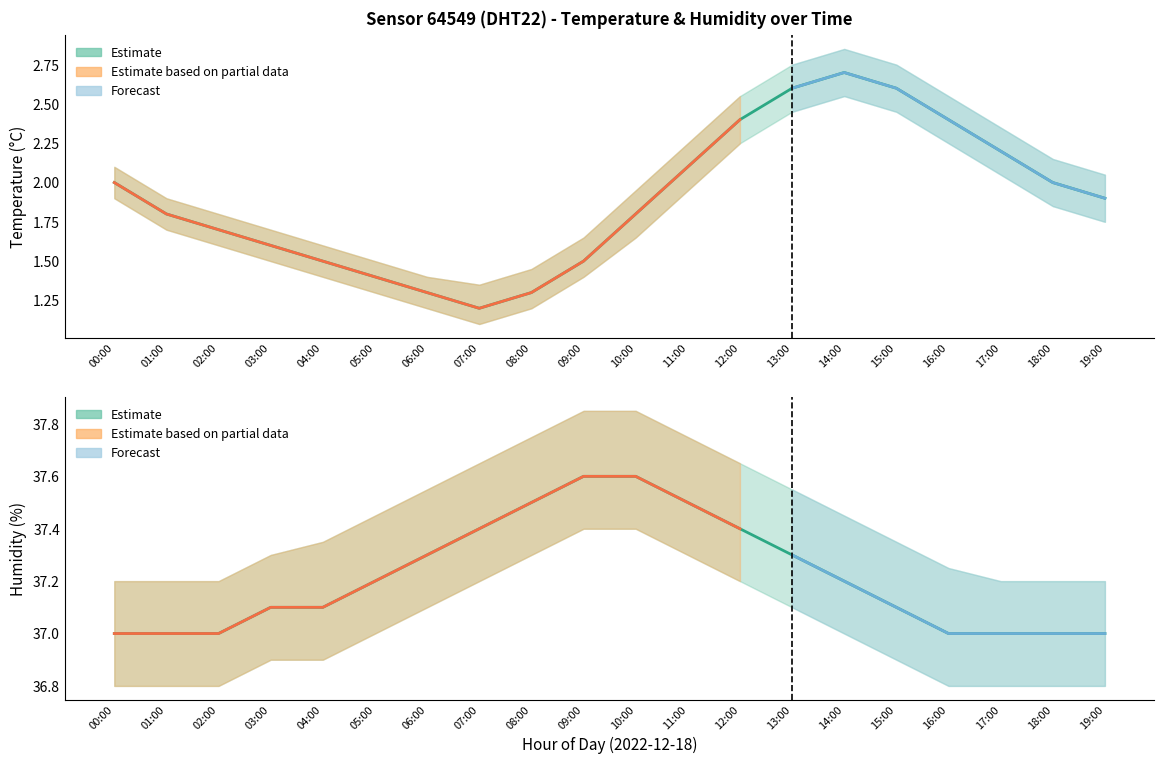

True or false: temperature_lower and temperature cross at least once.

False